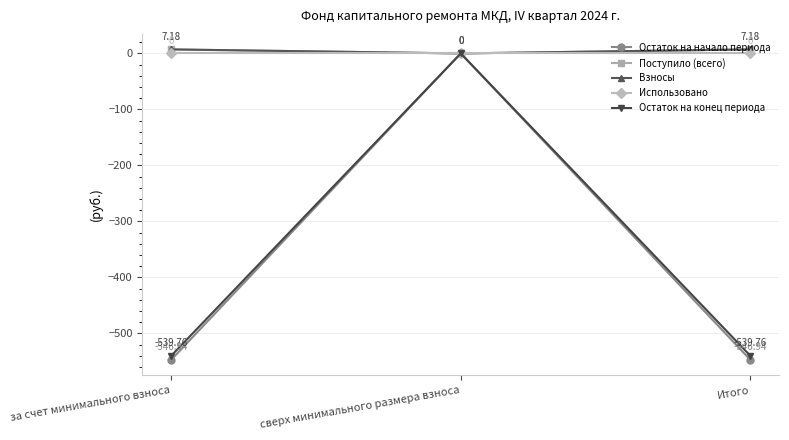

What is the difference between the second highest and minimum values in the Поступило (всего) series?

7.2